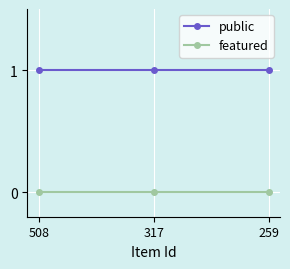

What are all the series names shown in the legend?

public, featured